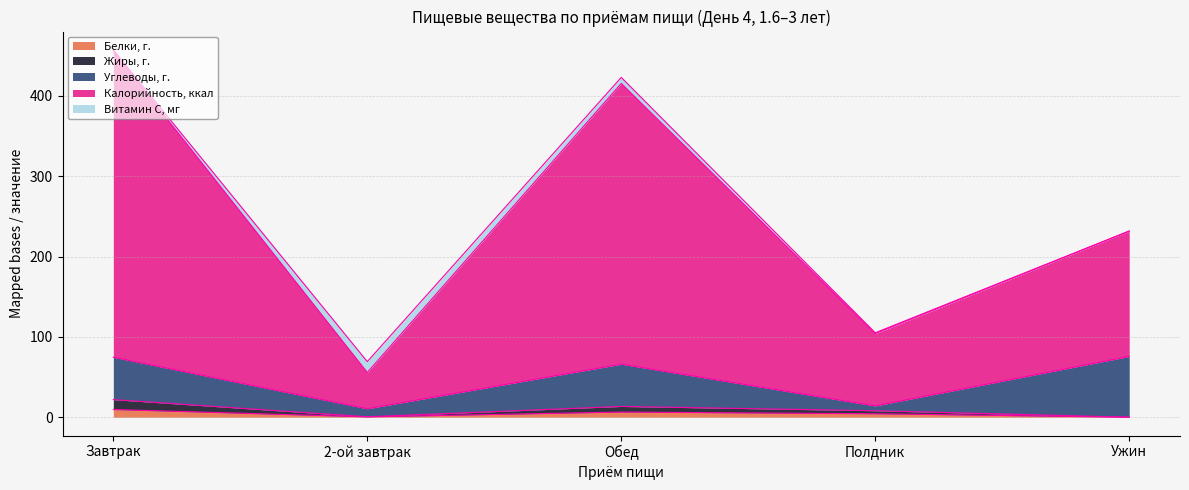

What is the sum of all Жиры, г. values?

44.1